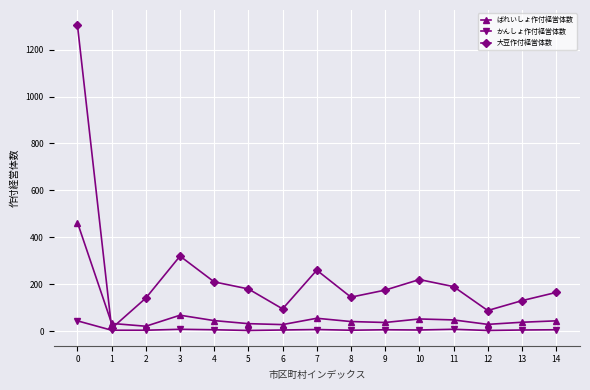

Which series has the largest total across all categories?

大豆作付経営体数